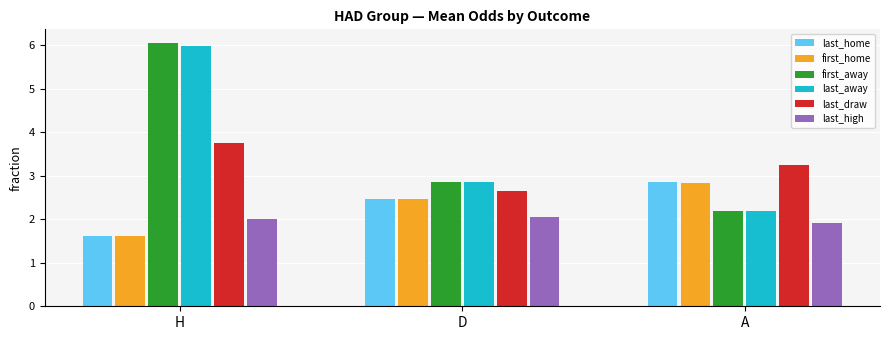

What position from the right is H?

3